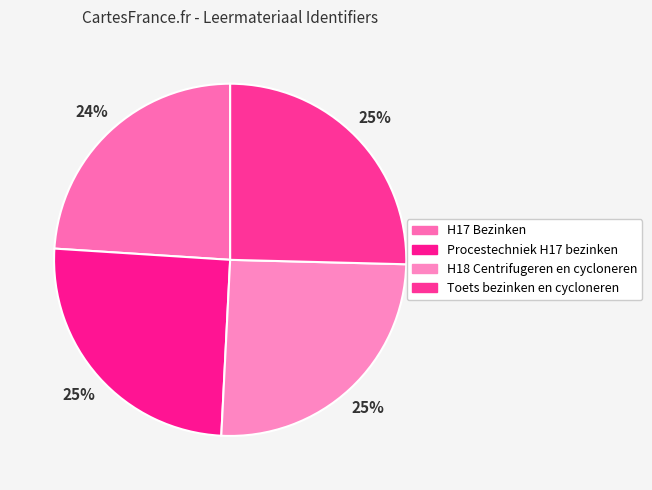

Count the number of slices in the pie.

4